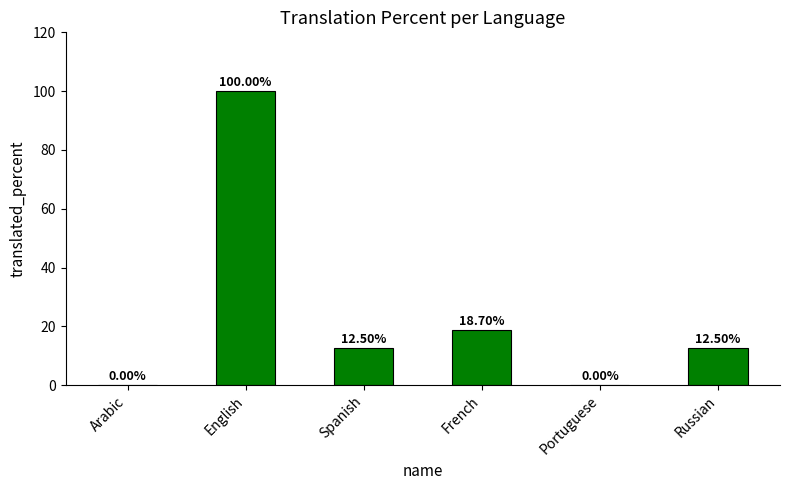

How many values exceed 12?

4